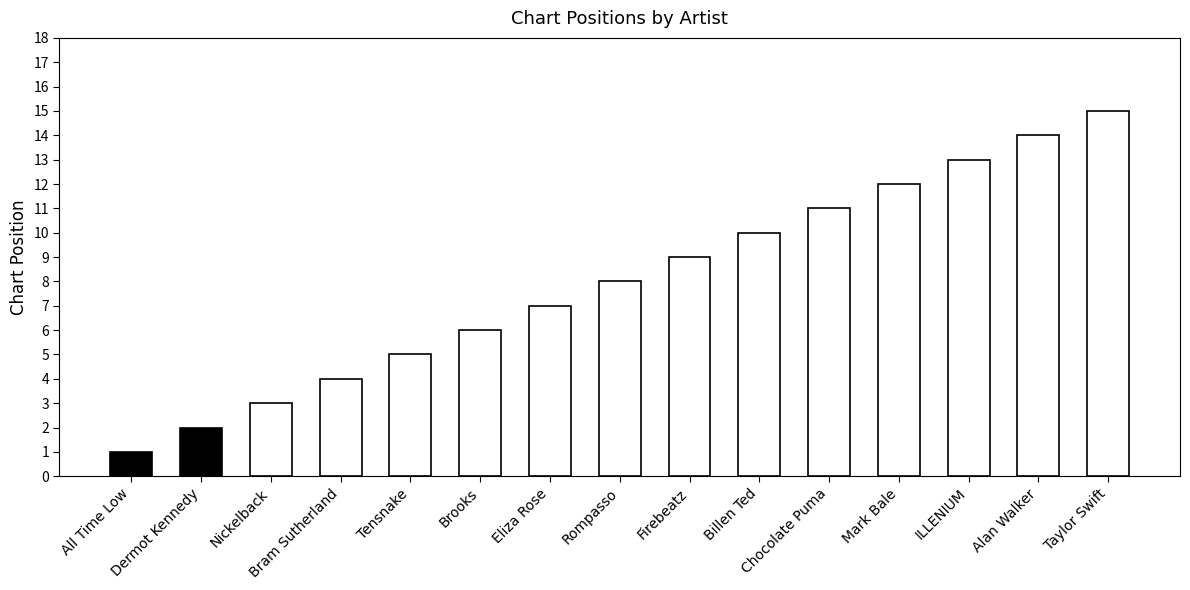

What position from the left is Firebeatz?

9